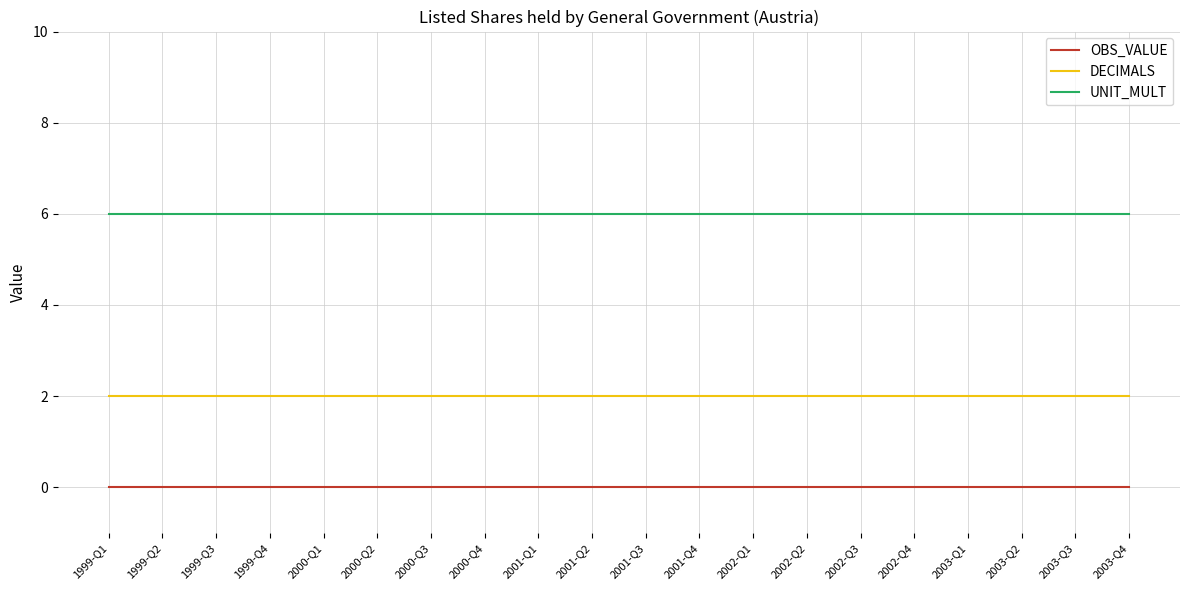

What is the difference between the highest and lowest values at 2000-Q1?

6